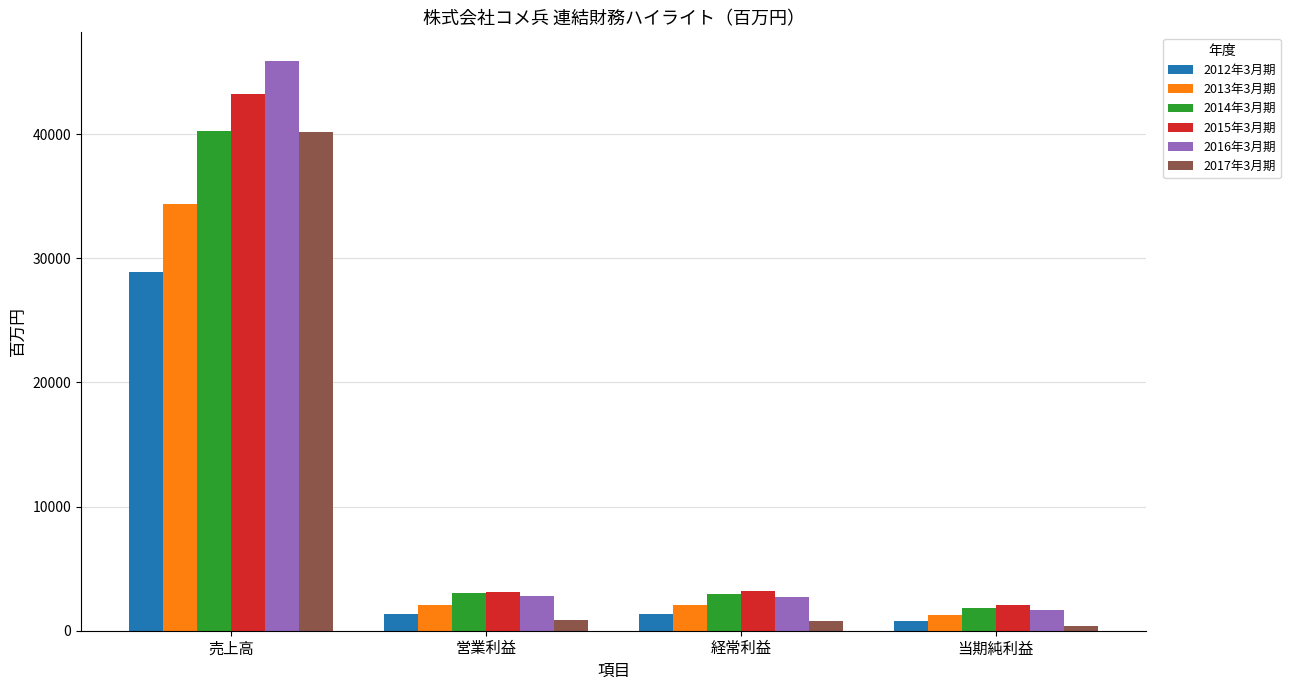

How many data points does each series have?

4